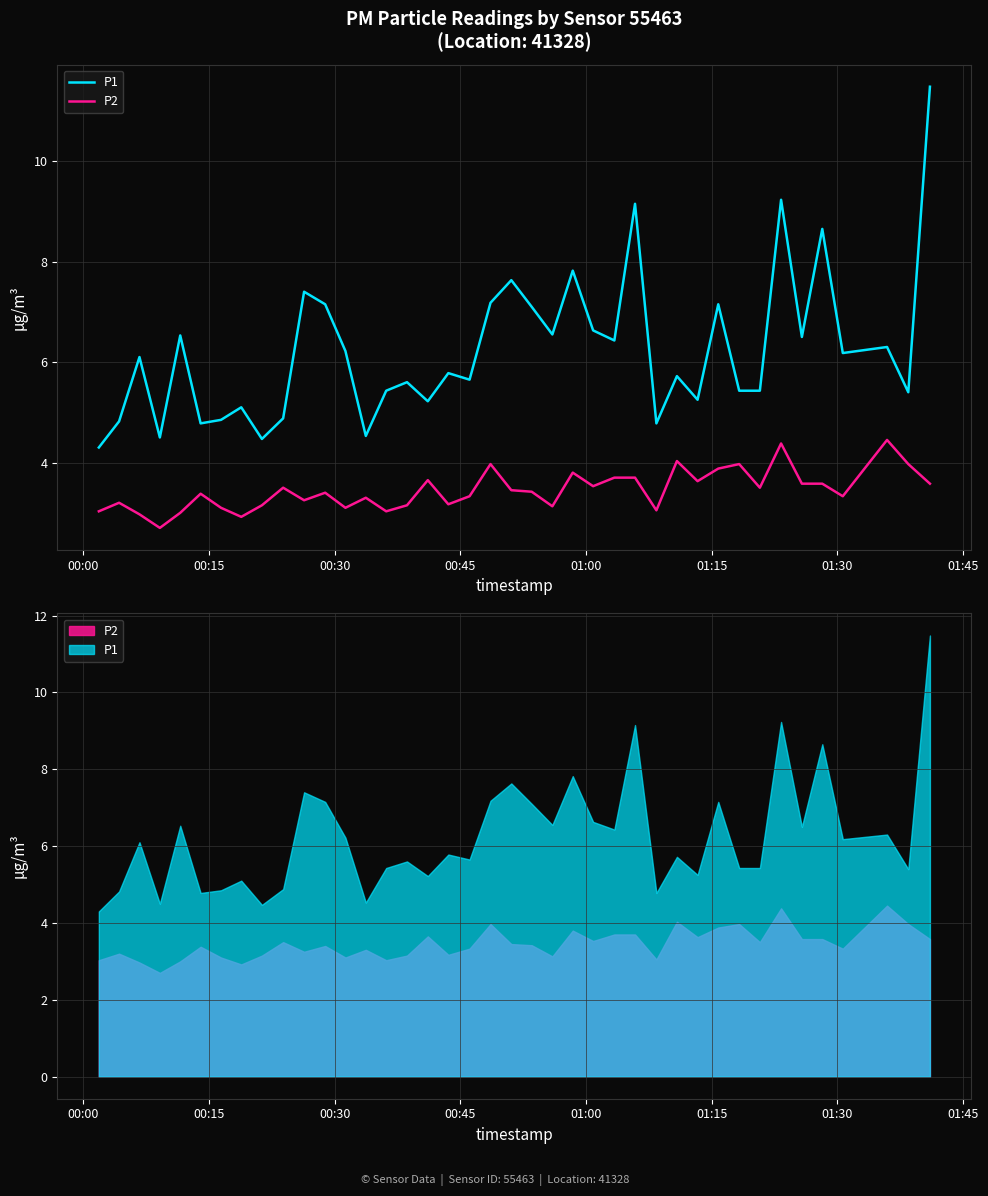

True or false: P2 and P1 intersect in this chart.

False